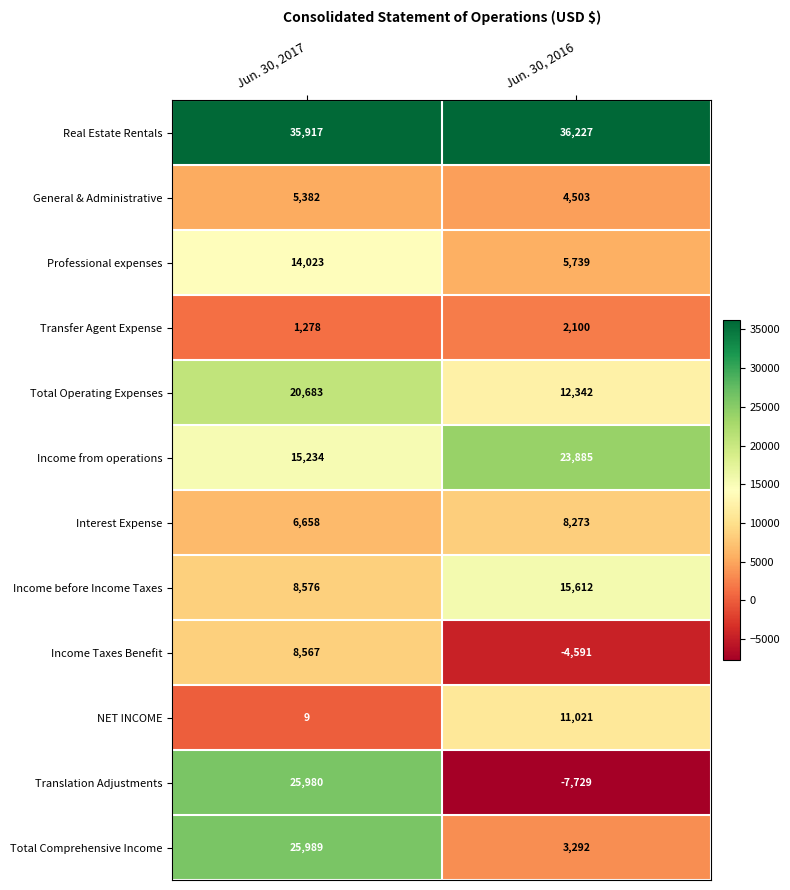

Rank the series by their maximum value, from lowest to highest.

Transfer Agent Expense, General & Administrative, Interest Expense, Income Taxes Benefit, NET INCOME, Professional expenses, Income before Income Taxes, Total Operating Expenses, Income from operations, Translation Adjustments, Total Comprehensive Income, Real Estate Rentals